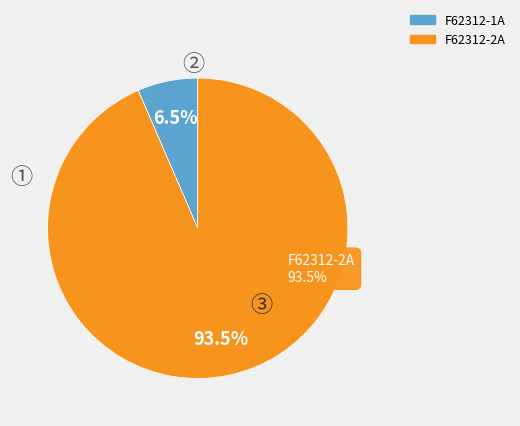

What is the largest slice in the pie chart?

F62312-2A